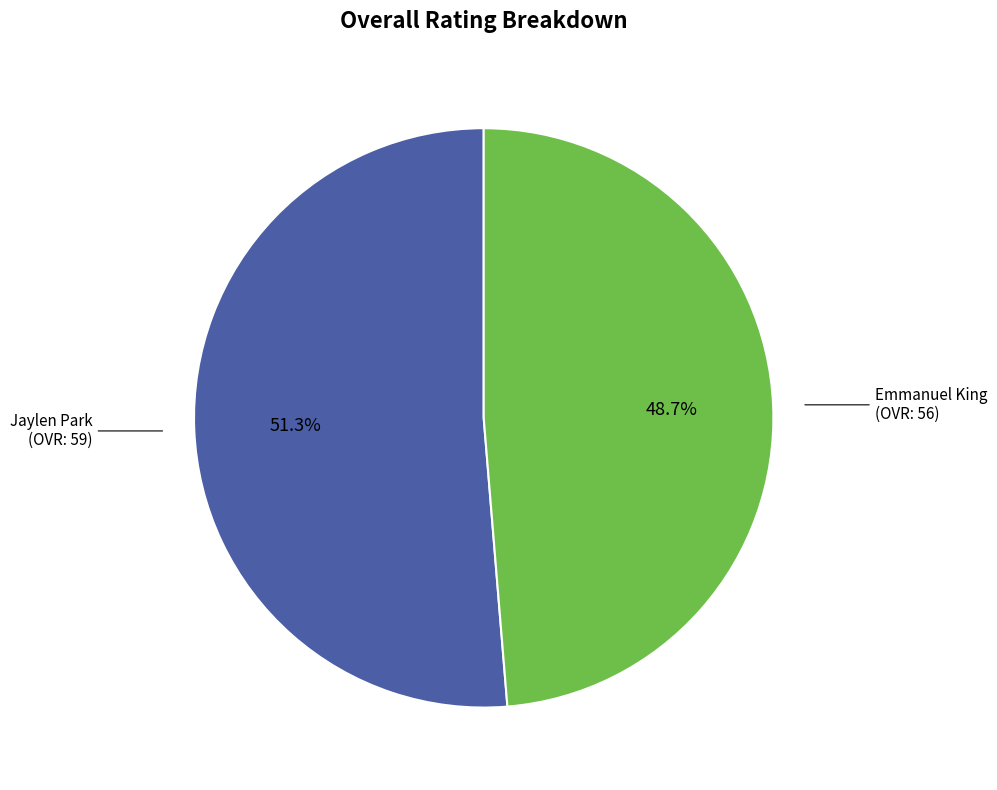

Is it true that Jaylen Park is 66% of the pie?

False